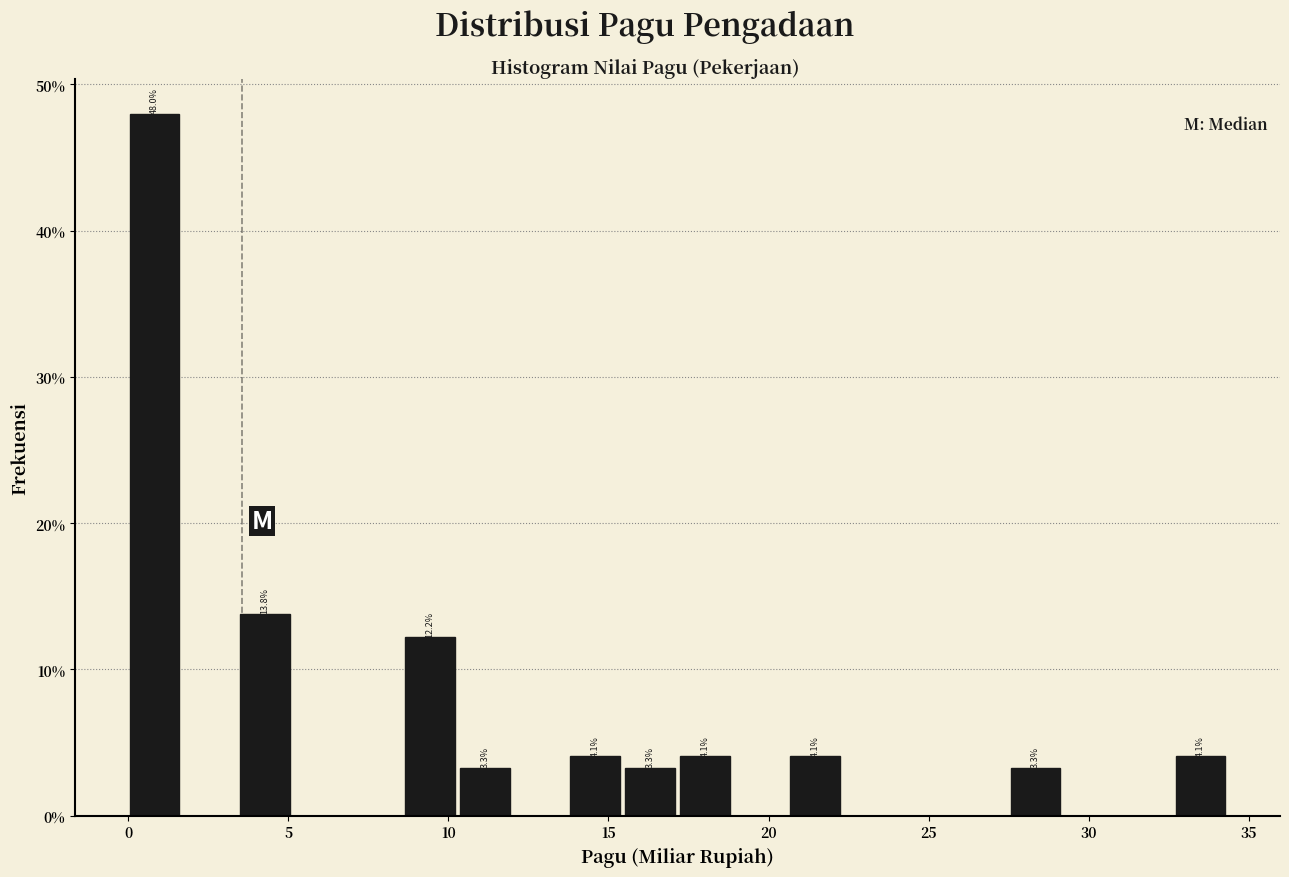

Read against the x-axis, roughly where is the centre of the tallest bar?

1.0